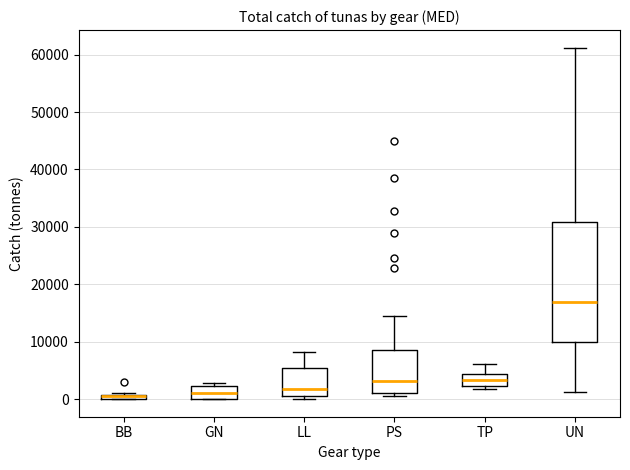

Where does the median line of the box for LL sit on the y-axis? The values are not printed on the chart, so give them approximately, as read against the axis.

2000